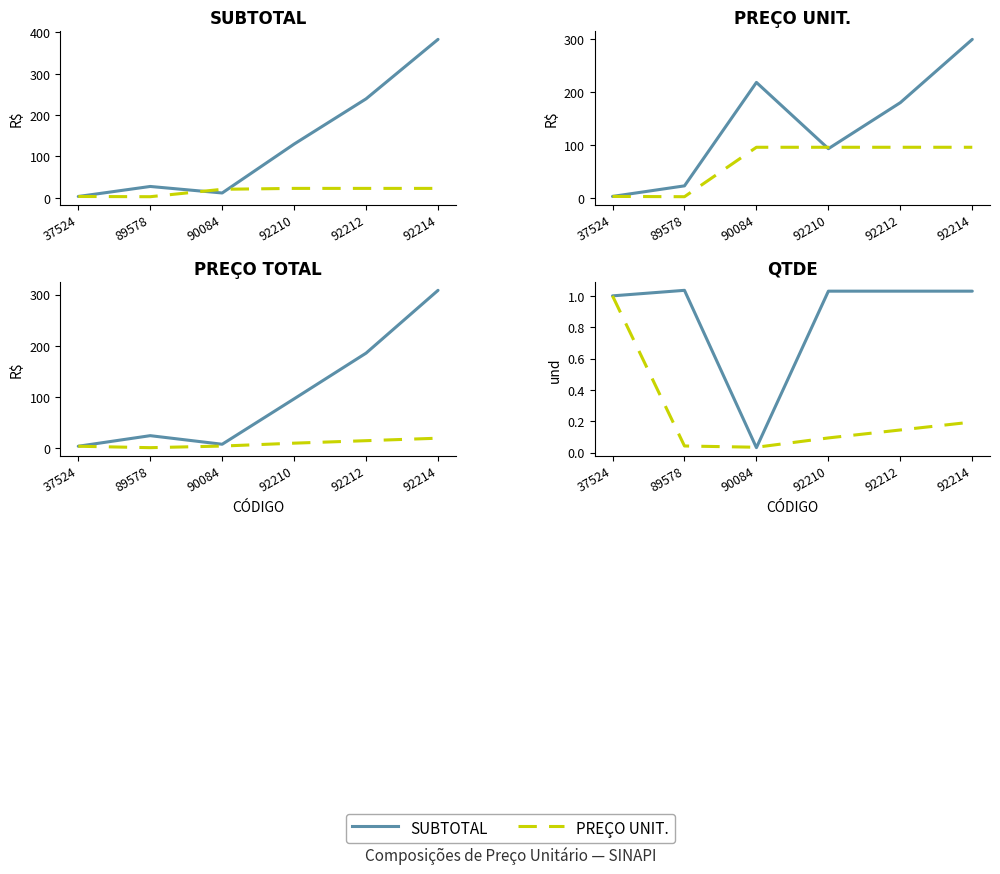

True or false: PINN has a value of 0.1 at 89578.

False